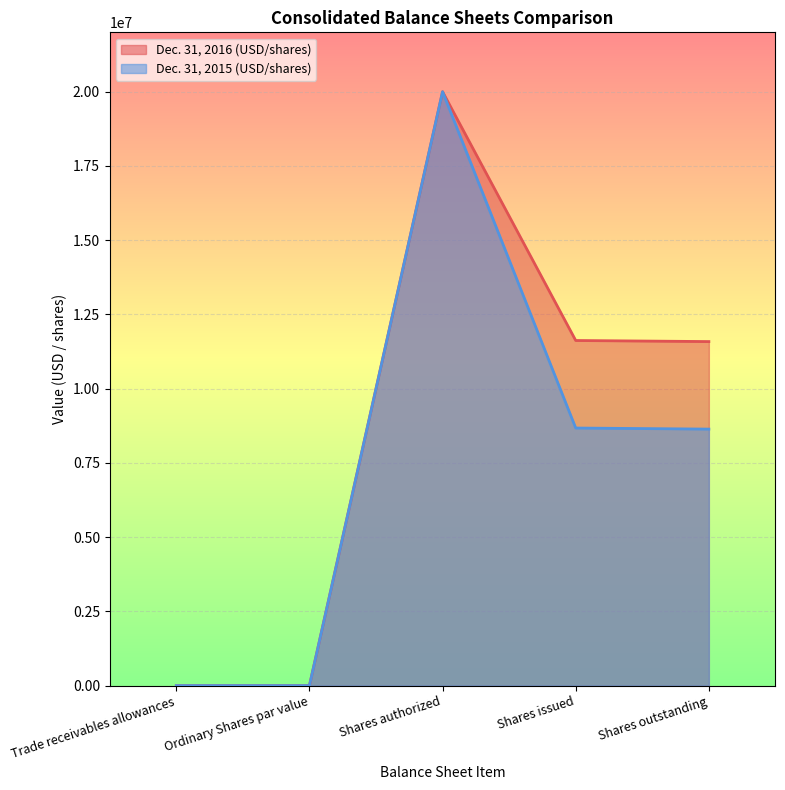

Which series has the widest spread of values?

Dec. 31, 2016 (USD/shares)